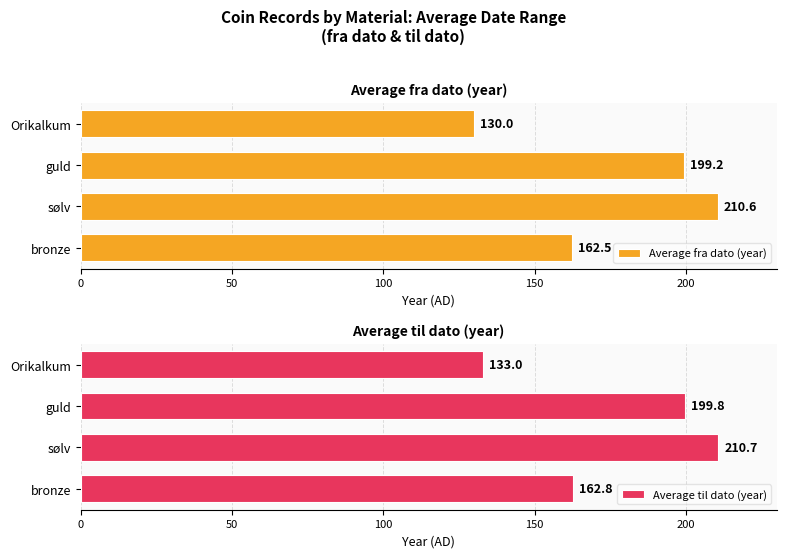

What are all the series names shown in the legend?

Average fra dato (year), Average til dato (year)